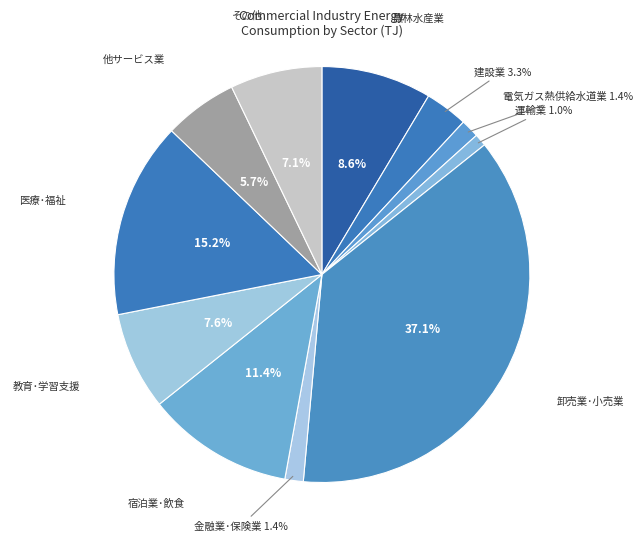

Does any single category account for the majority?

No